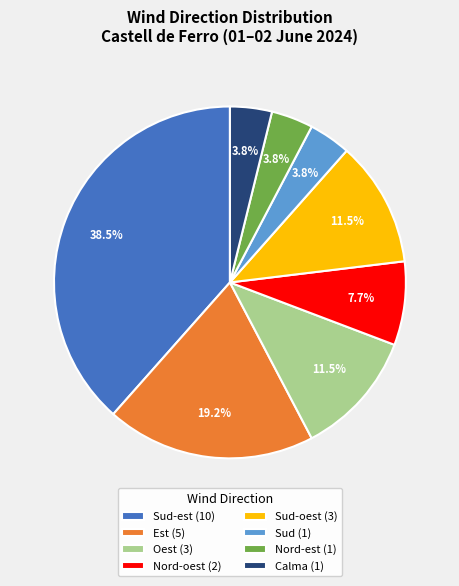

Combined, do Nord-oest (2) and Calma (1) account for over 50%?

No